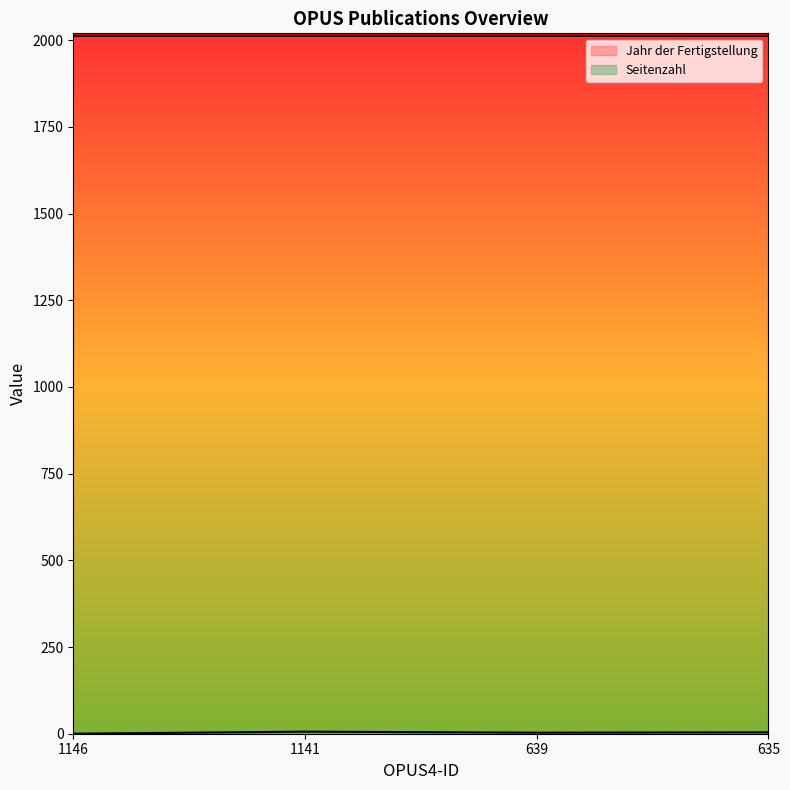

What is the sum of the values at 1146 and 1141?

6